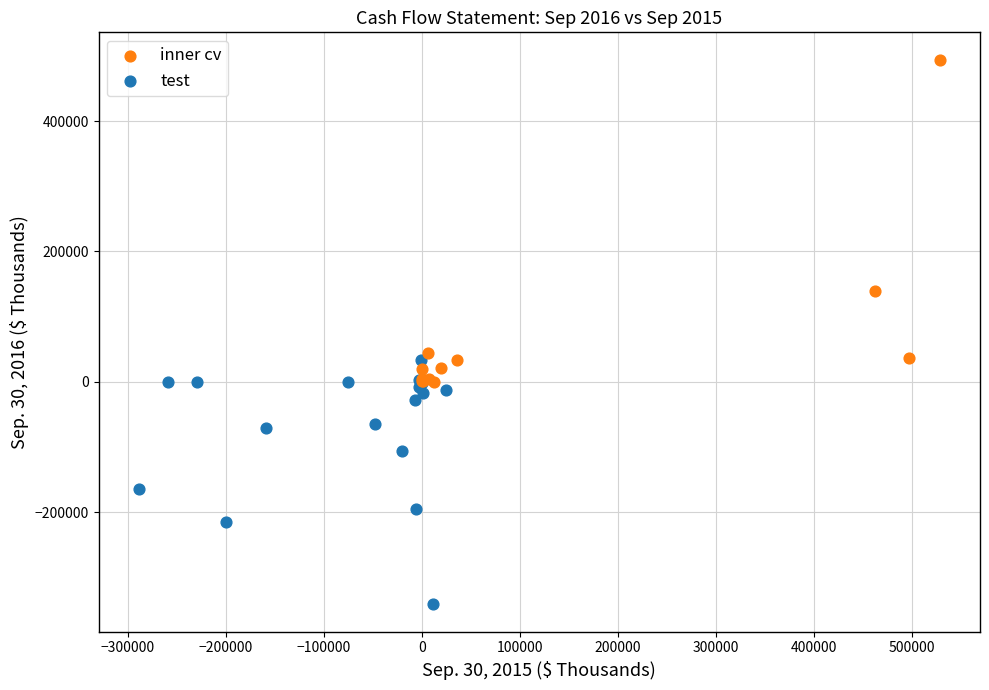

Which series contains the highest Y value?

inner cv